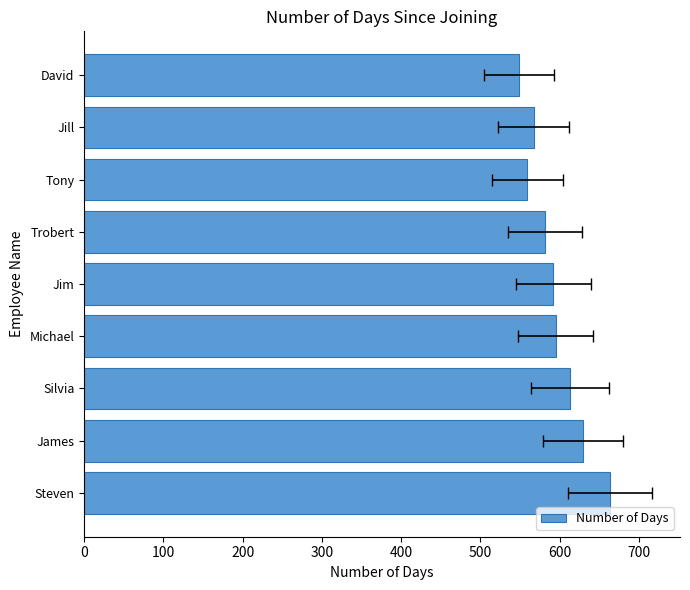

Are the bars grouped side by side (vs. stacked)?

No